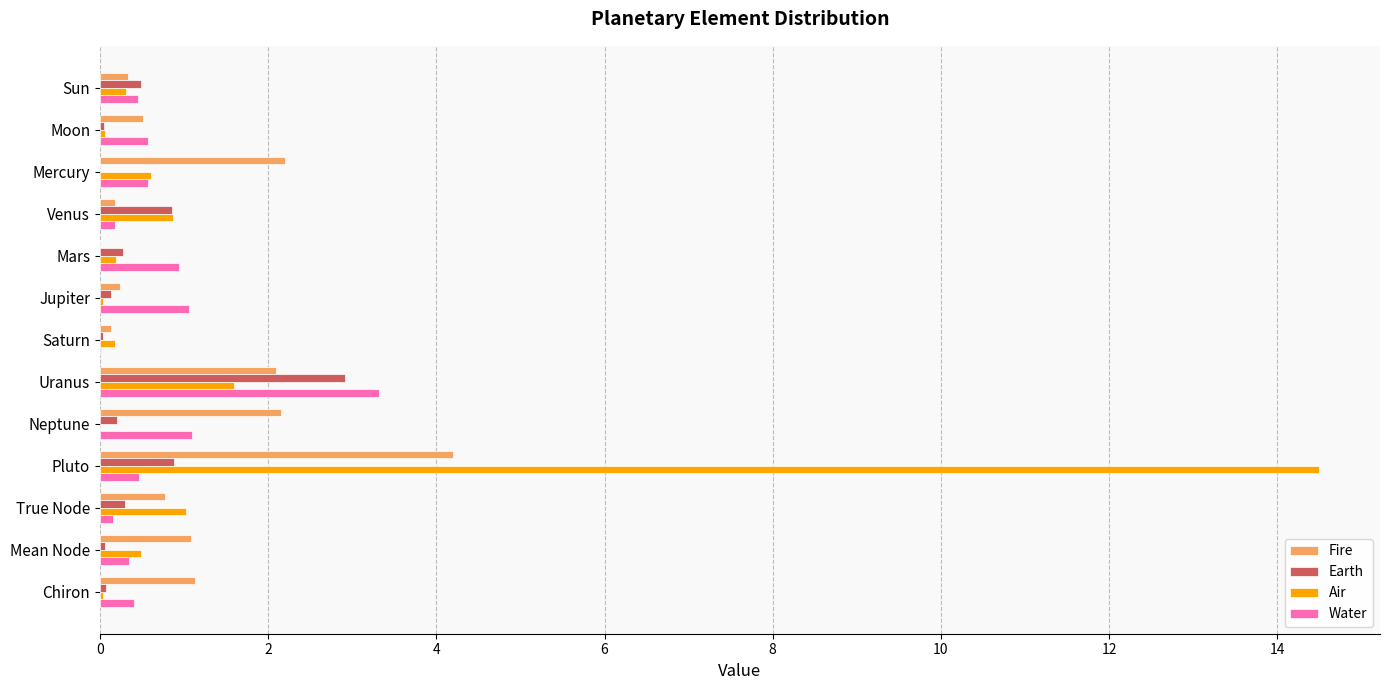

At which category is the sum across all series the highest?

Pluto